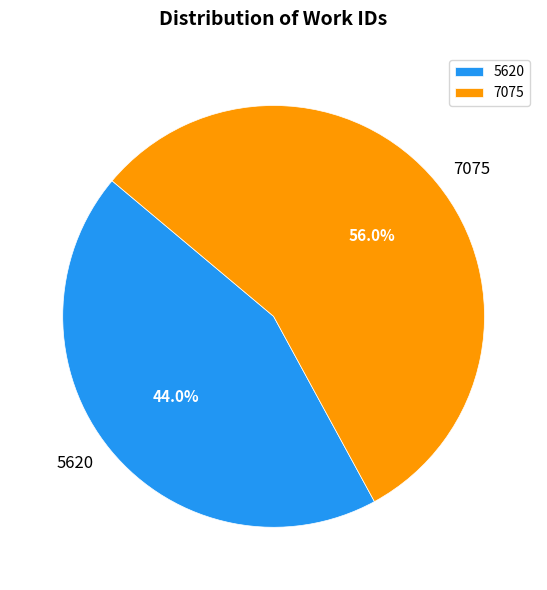

How many slices are in this pie chart?

2